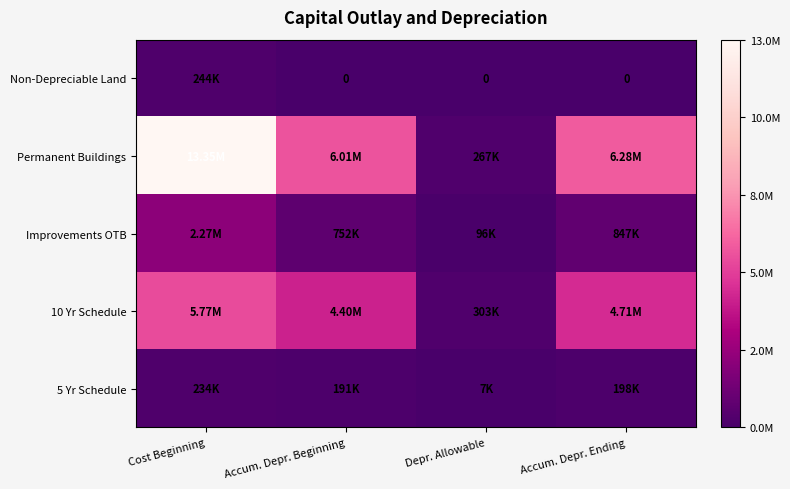

Which series has the largest total across all categories?

Permanent Buildings